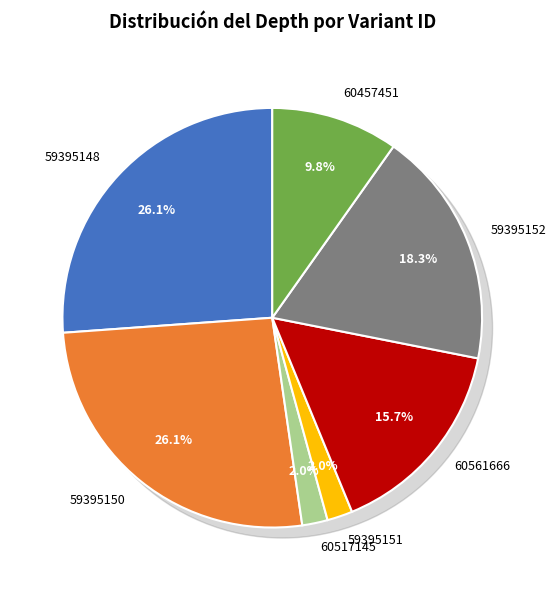

To the nearest percent, what is the combined percentage of 59395152 and 60517145?

20%